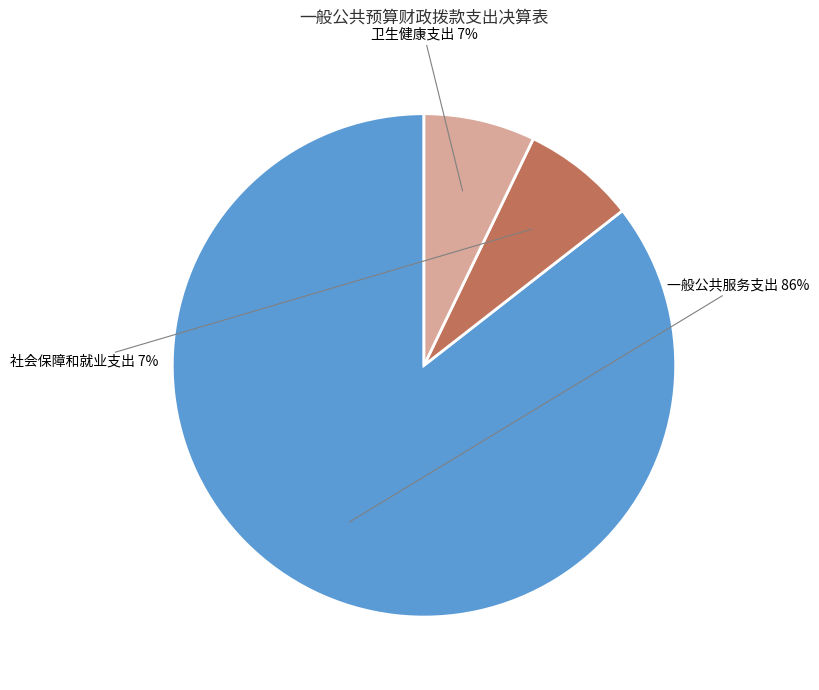

Is there a majority slice in this chart?

Yes